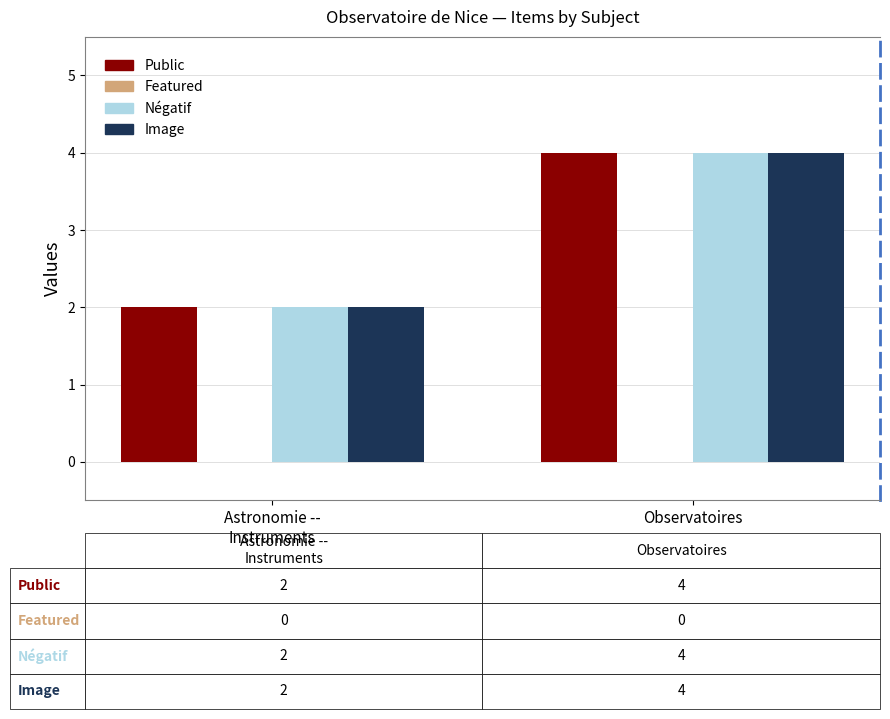

At which category is the sum across all series the highest?

Observatoires